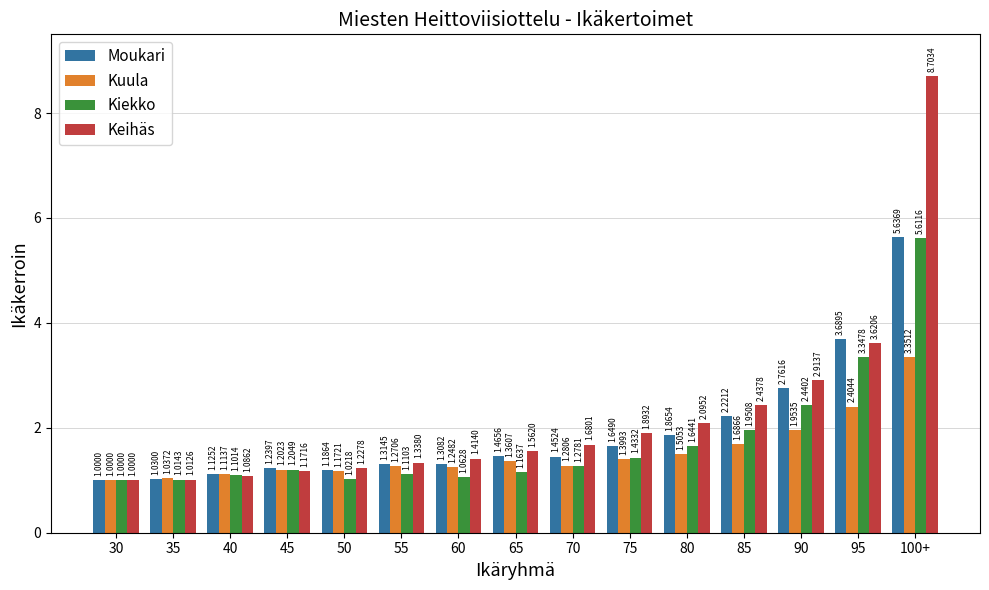

What position from the left is 75?

10